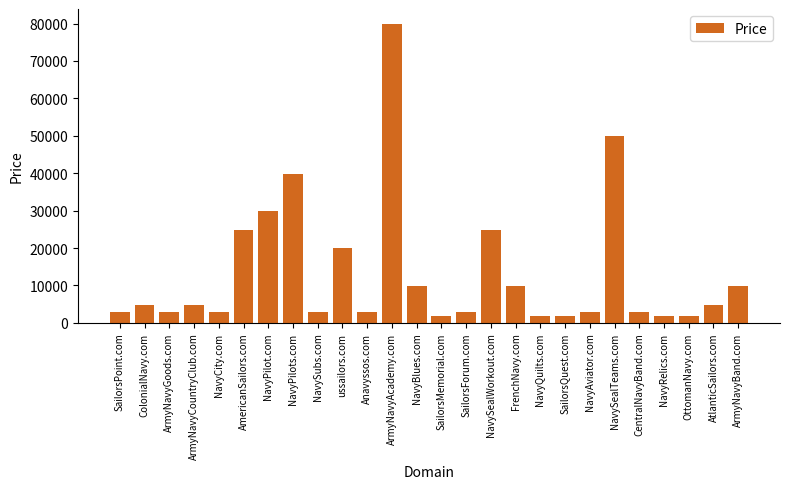

Reading left to right, extract all data points from this chart.

SailorsPoint.com=2888	ColonialNavy.com=4888	ArmyNavyGoods.com=2888	ArmyNavyCountryClub.com=4888	NavyCity.com=2888	AmericanSailors.com=24888	NavyPilot.com=29888	NavyPilots.com=39888	NavySubs.com=2888	ussailors.com=19888	Anavyssos.com=2888	ArmyNavyAcademy.com=79888	NavyBlues.com=9888	SailorsMemorial.com=1888	SailorsForum.com=2888	NavySealWorkout.com=24888	FrenchNavy.com=9888	NavyQuilts.com=1888	SailorsQuest.com=1888	NavyAviator.com=2888	NavySealTeams.com=49888	CentralNavyBand.com=2888	NavyRelics.com=1888	OttomanNavy.com=1888	AtlanticSailors.com=4888	ArmyNavyBand.com=9888